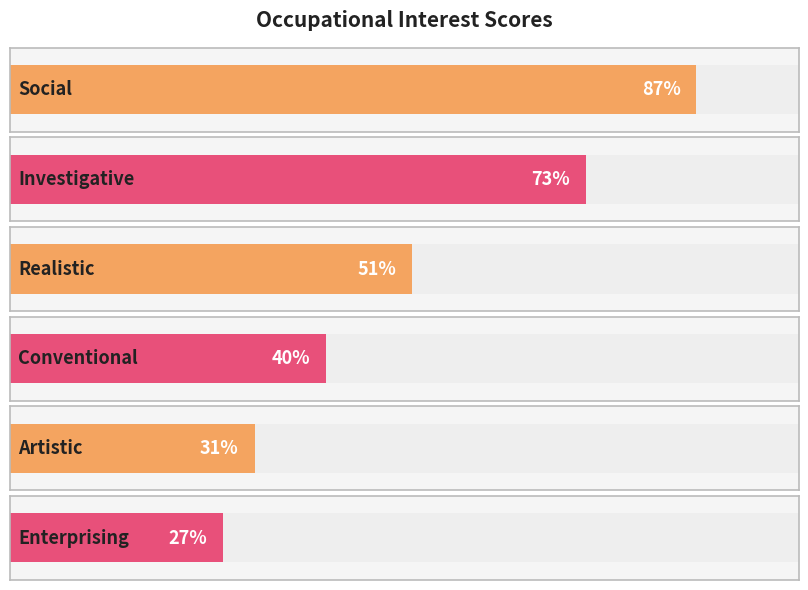

Between Realistic and Artistic, which is larger?

Realistic